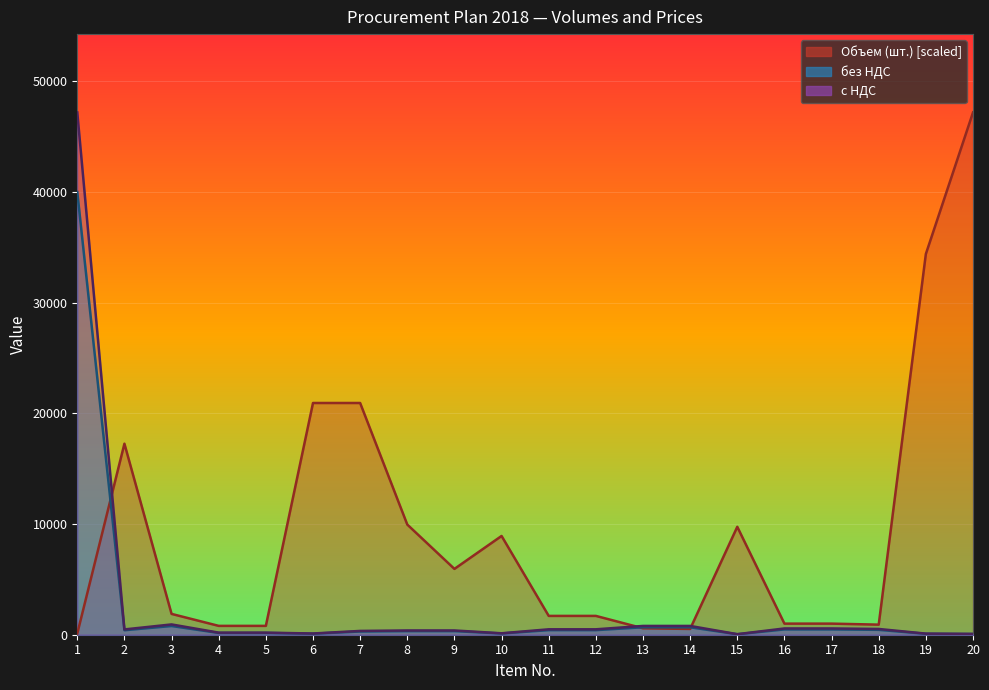

Which series has the largest total across all categories?

Объем (шт.)